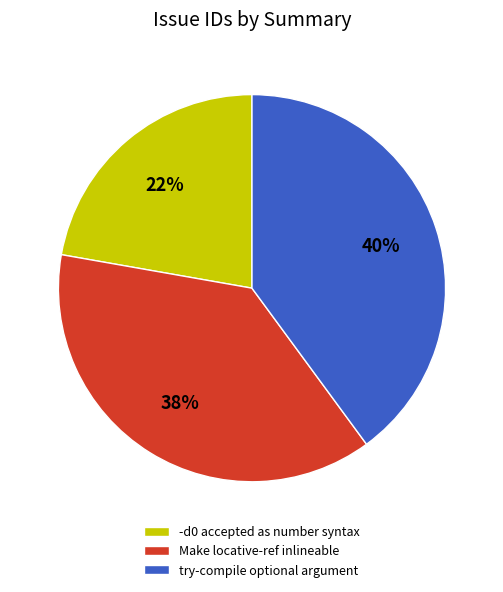

How many slices are in this pie chart?

3